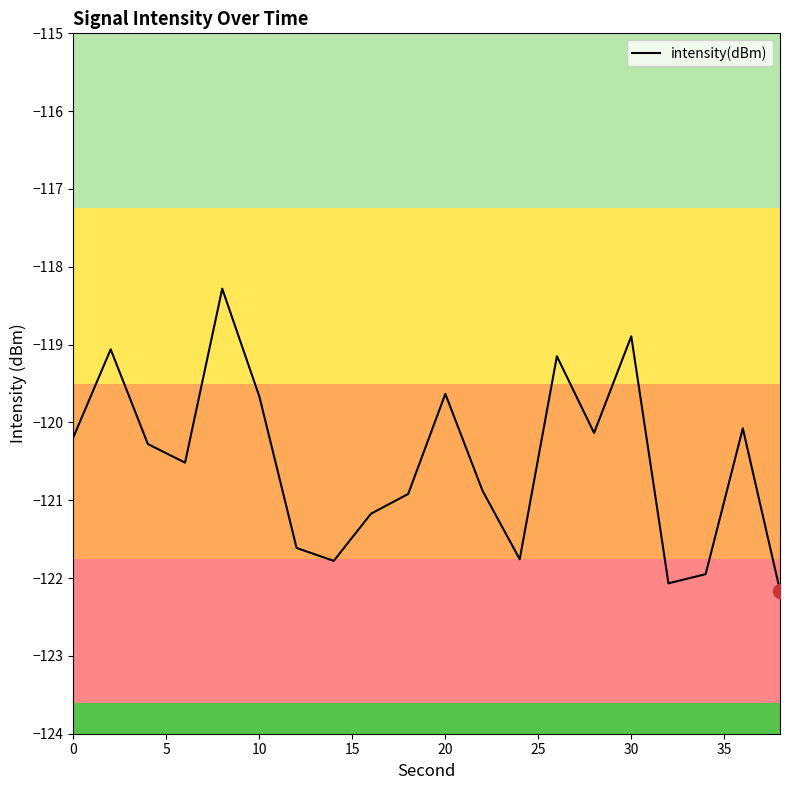

What is the smallest value displayed?

-122.2